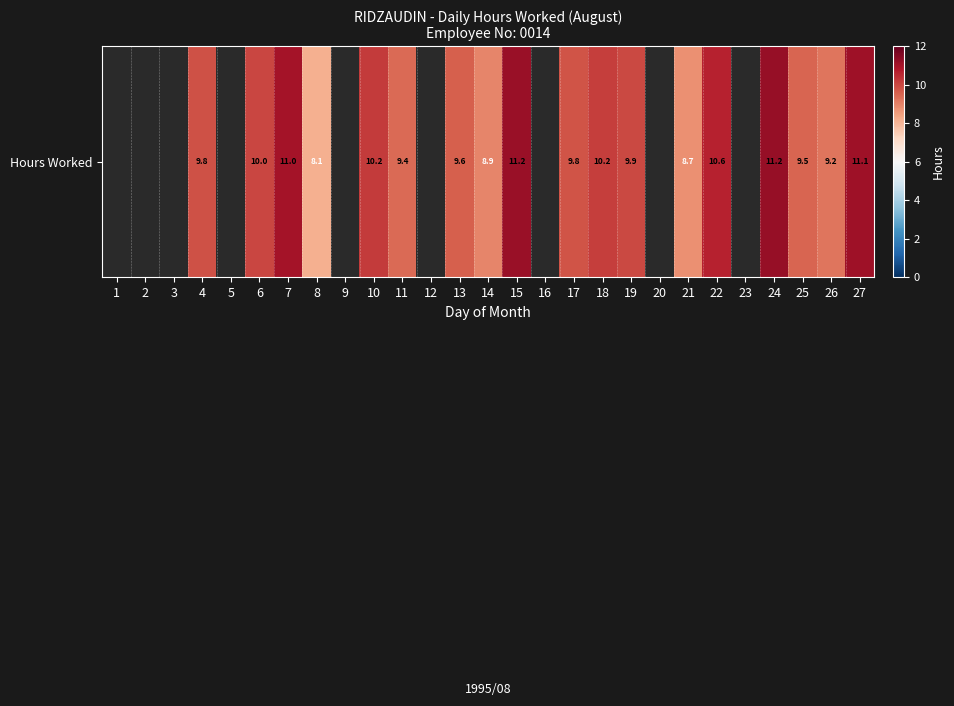

Which category has the highest value across all series?

24